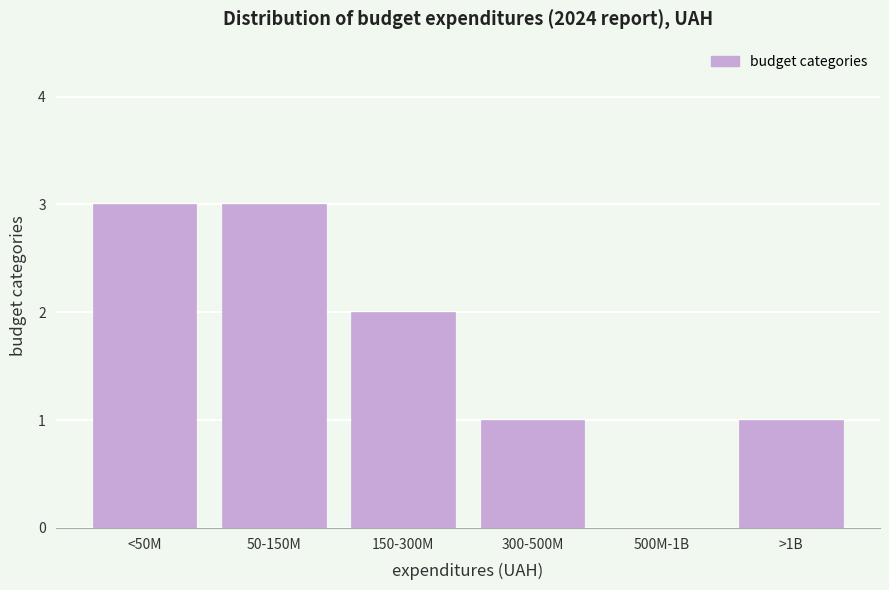

Reading right to left, list all the values displayed in this chart.

>1B=1	500M-1B=0	300-500M=1	150-300M=2	50-150M=3	<50M=3